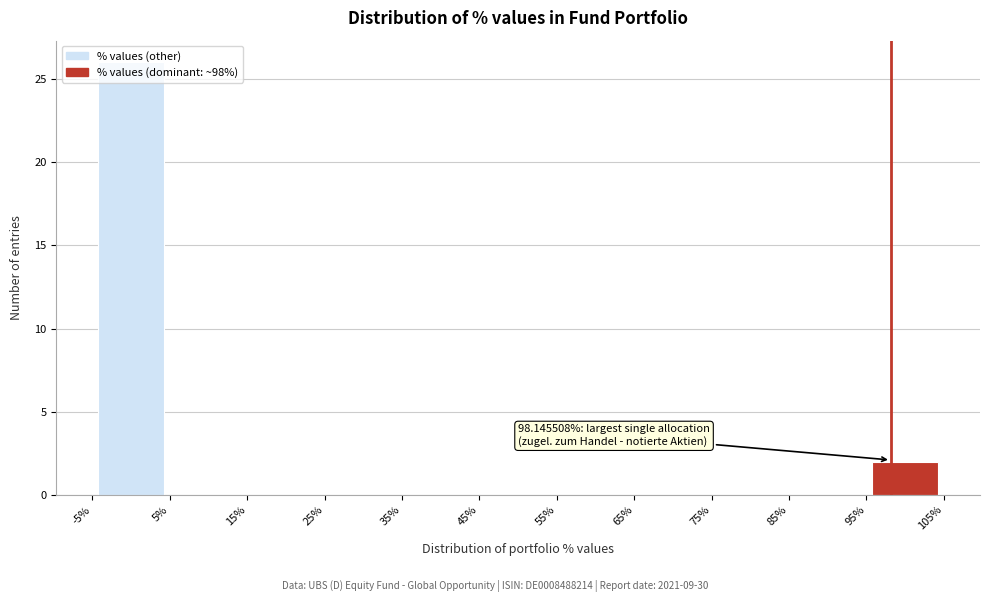

Which range on the x-axis has the tallest bar?

-5% to 5%